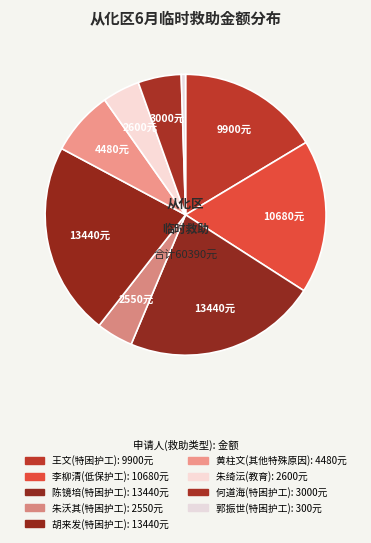

Count the number of slices in the pie.

9